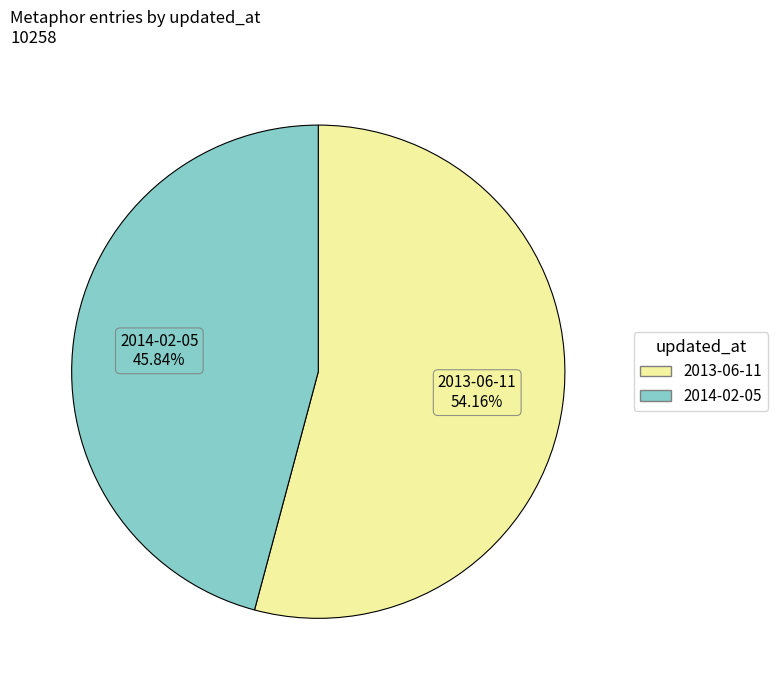

Which slice represents more than half of the pie?

2013-06-11